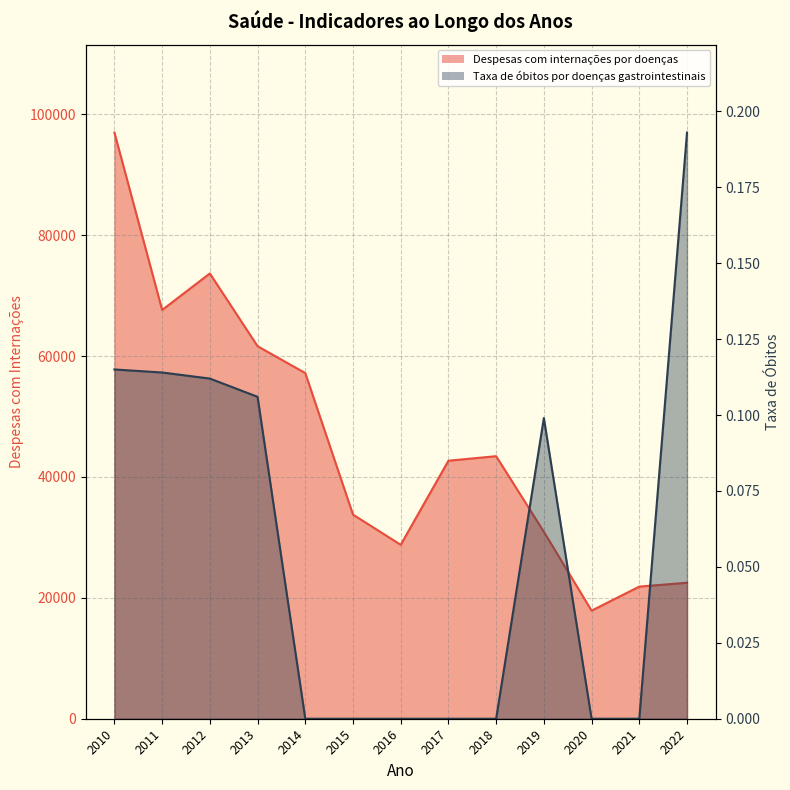

What are all the series names shown in the legend?

Despesas com internações por doenças, Taxa de óbitos por doenças gastrointestinais